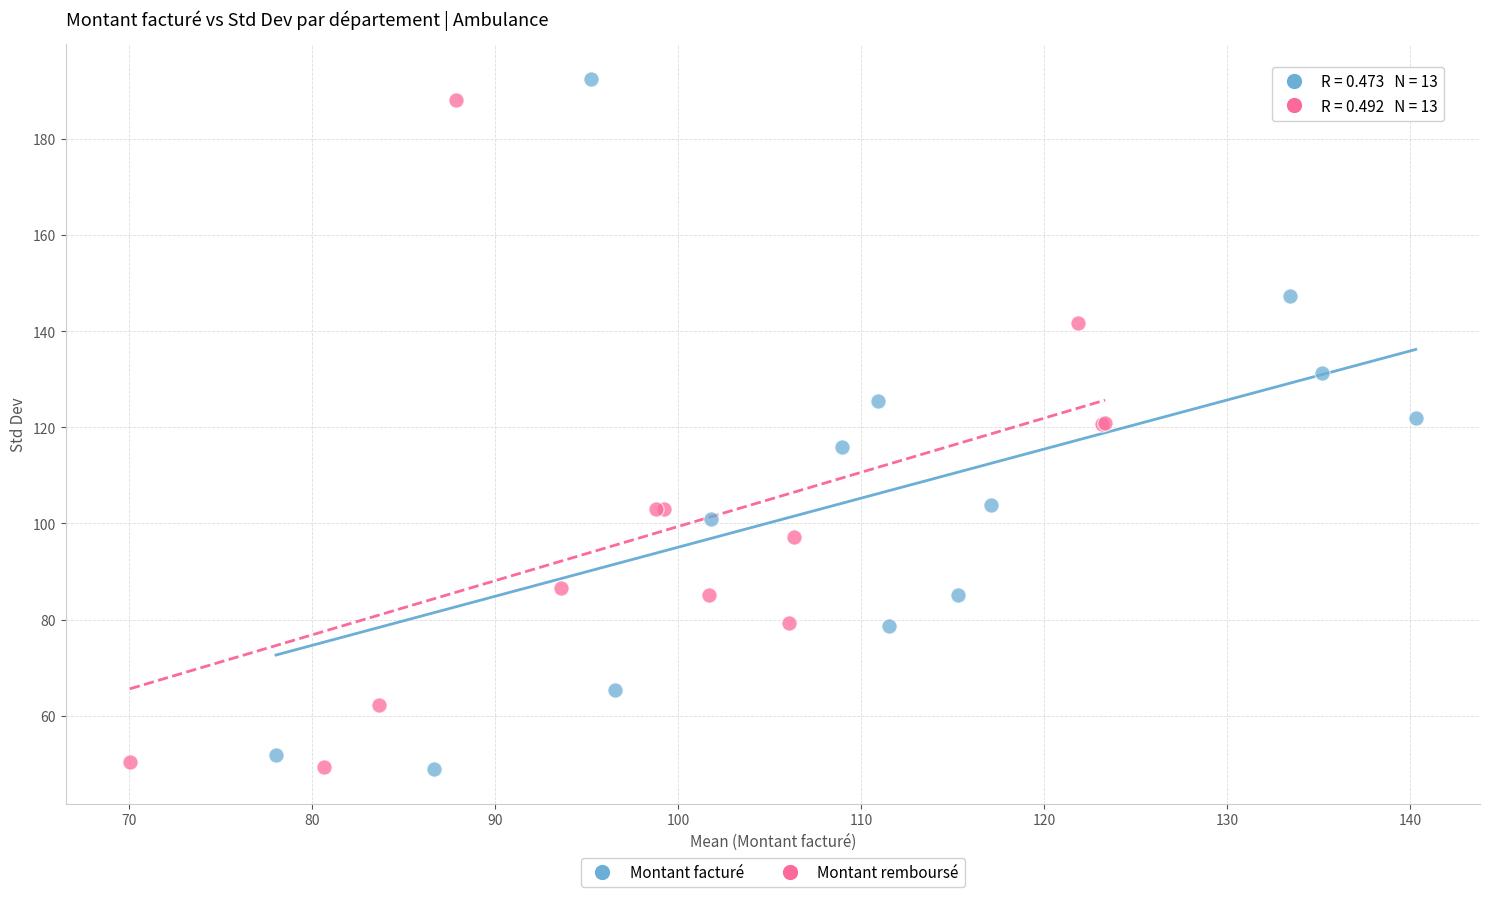

Which series has the widest spread of Y values?

Montant facturé